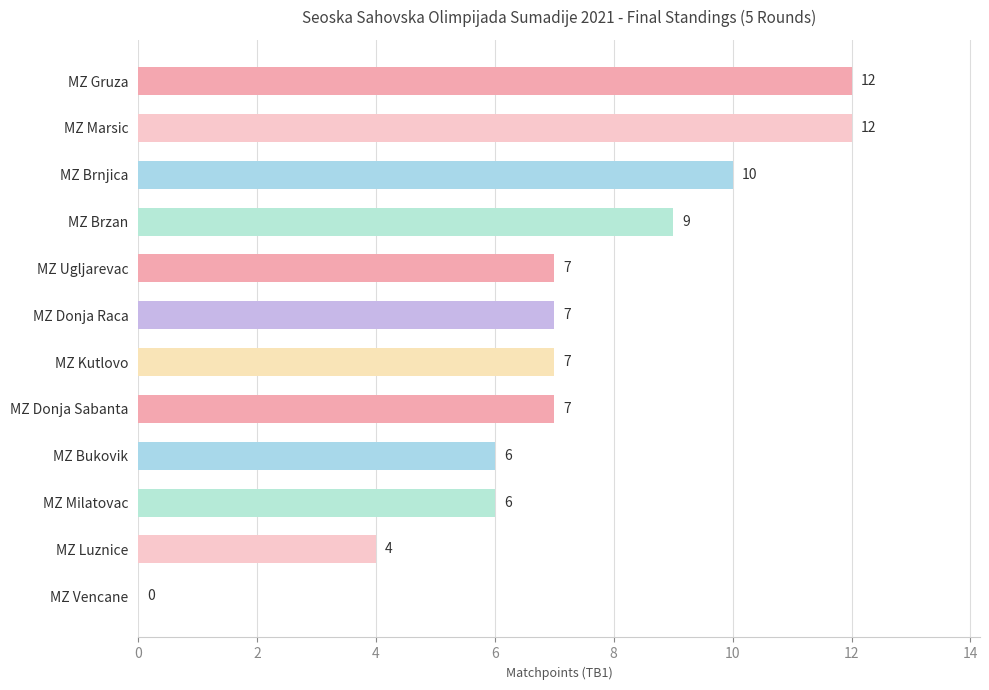

Reading top to bottom, what are all the values shown in this chart?

MZ Gruza=12	MZ Marsic=12	MZ Brnjica=10	MZ Brzan=9	MZ Ugljarevac=7	MZ Donja Raca=7	MZ Kutlovo=7	MZ Donja Sabanta=7	MZ Bukovik=6	MZ Milatovac=6	MZ Luznice=4	MZ Vencane=0